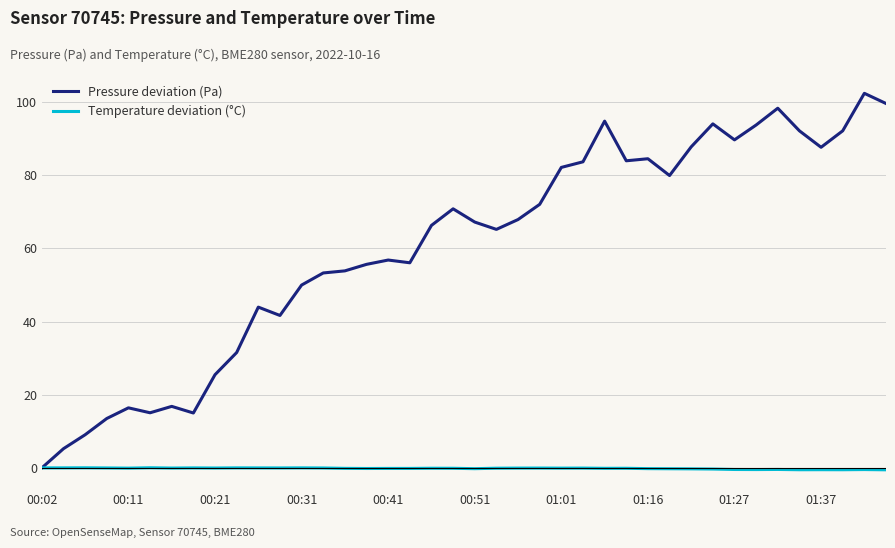

Which series has the largest range (max minus min)?

Pressure deviation (Pa)